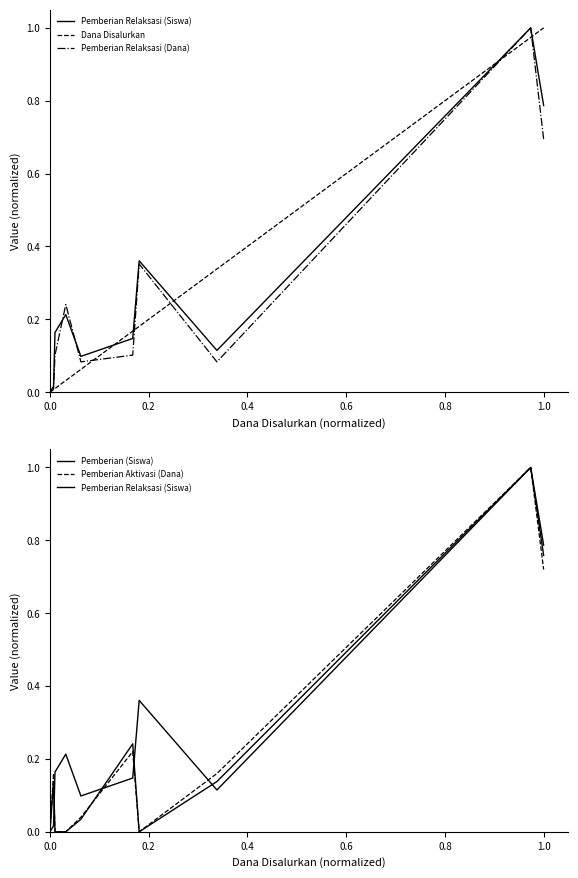

Between which two adjacent categories do Dana Disalurkan and Pemberian (Siswa) first intersect?

0.2 and 0.4